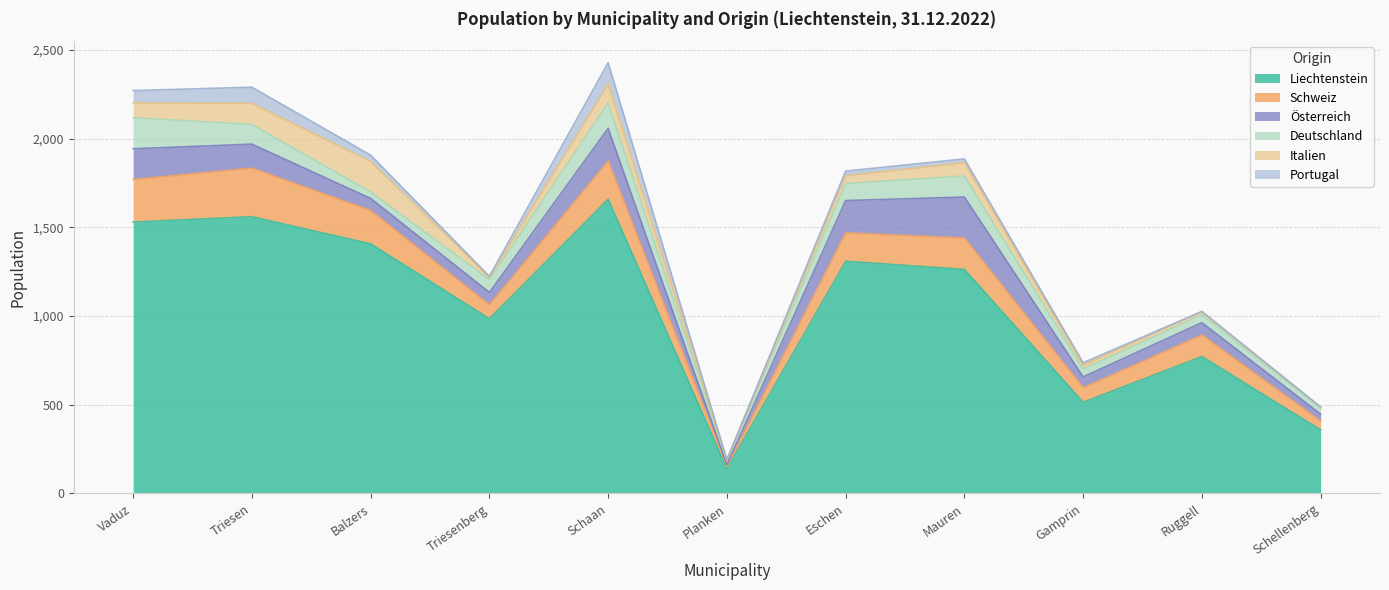

Reading left to right, transcribe all the data shown in this chart.

Liechtenstein: 1530	1560	1407	985	1659	139	1309	1263	514	772	358
Schweiz: 240	274	188	78	215	13	160	177	82	121	50
Österreich: 173	135	68	70	184	10	182	231	61	70	39
Deutschland: 175	111	36	73	143	26	96	119	45	45	34
Italien: 84	119	172	13	106	2	44	74	21	17	5
Portugal: 69	91	36	5	121	0	26	22	14	1	2